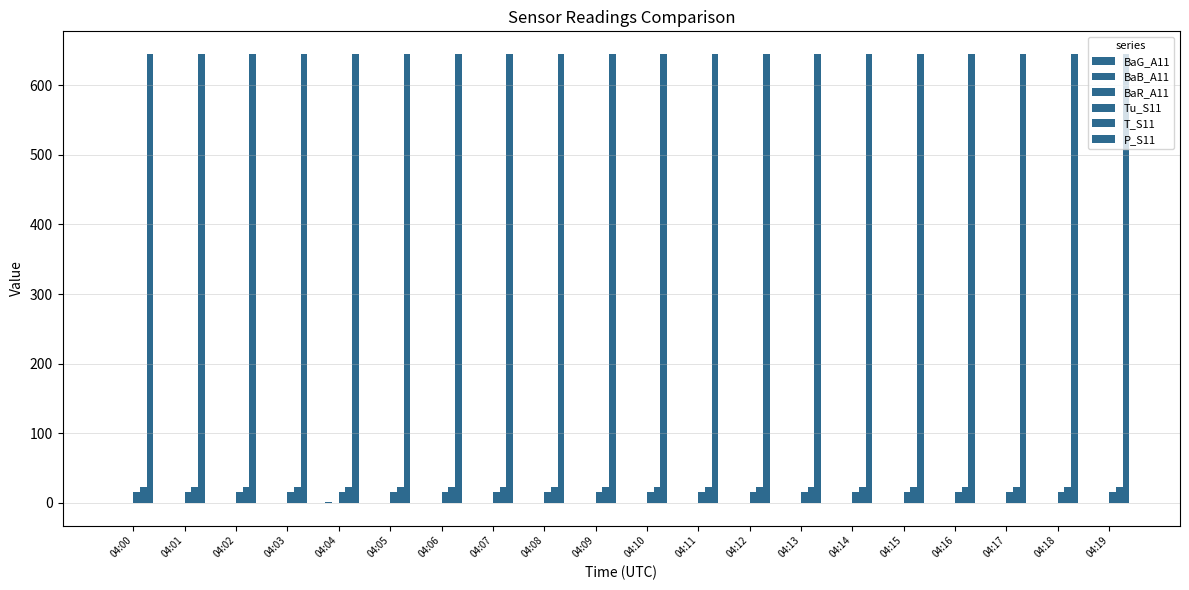

How many data points does each series have?

20